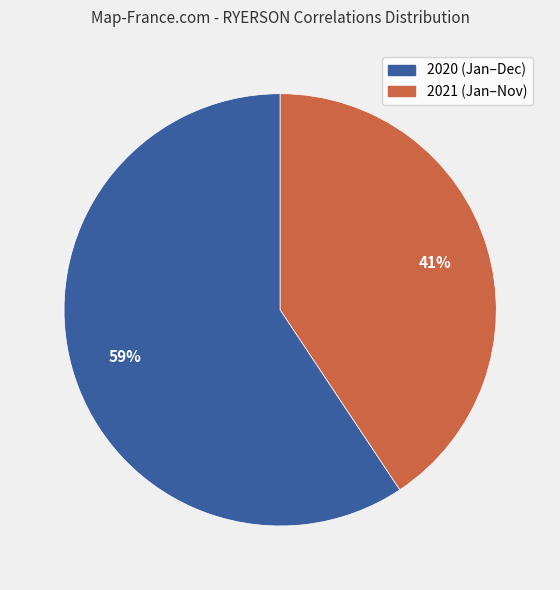

Count the number of slices in the pie.

2